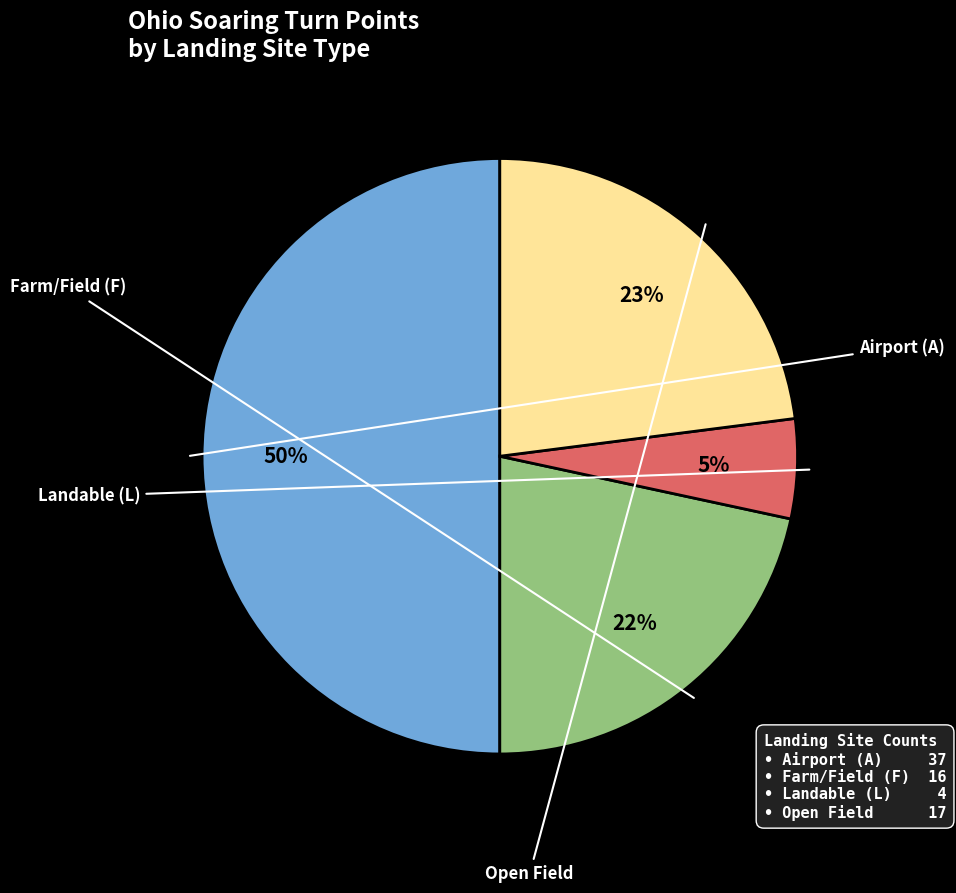

To the nearest percent, what is the difference between the largest and smallest slice percentages?

45%